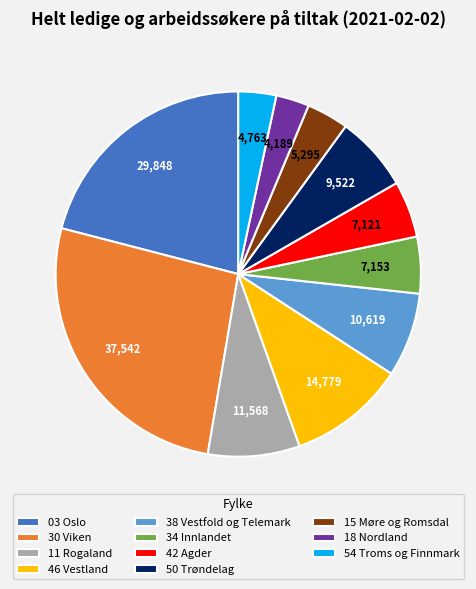

Count the number of slices in the pie.

11